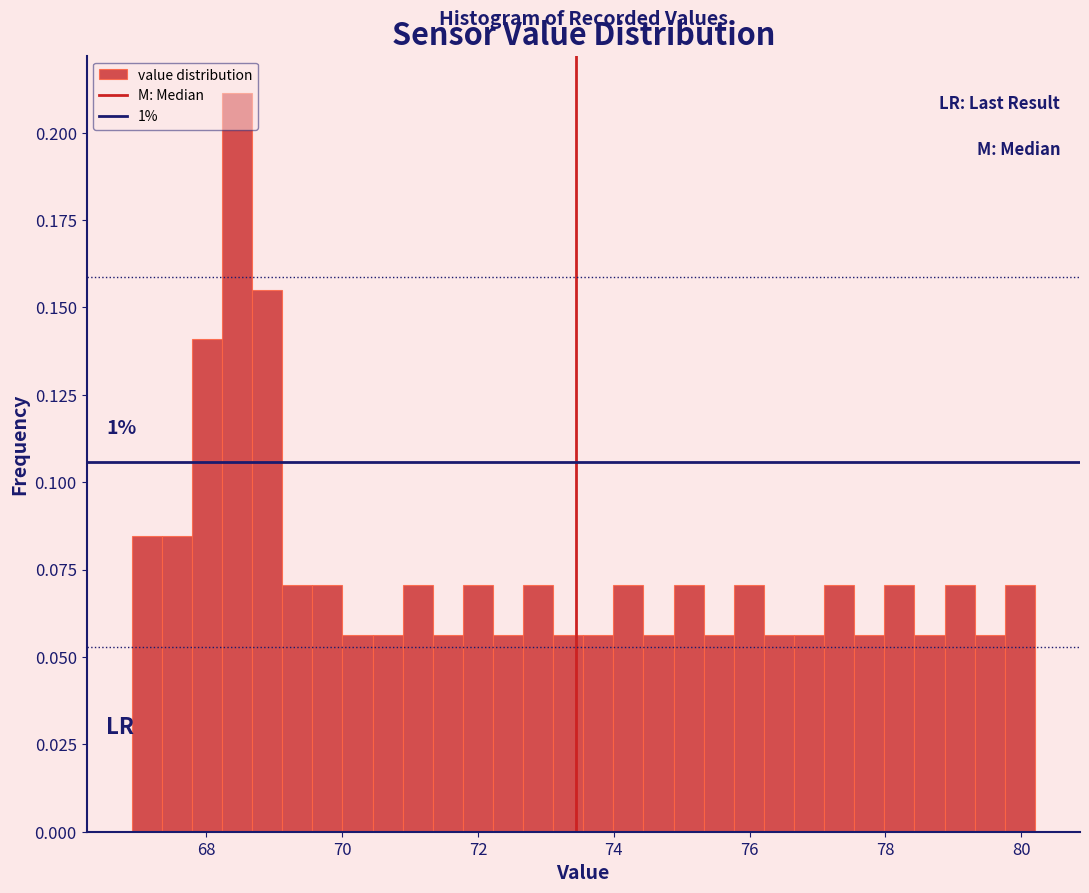

Read against the x-axis, roughly where is the centre of the tallest bar?

68.4